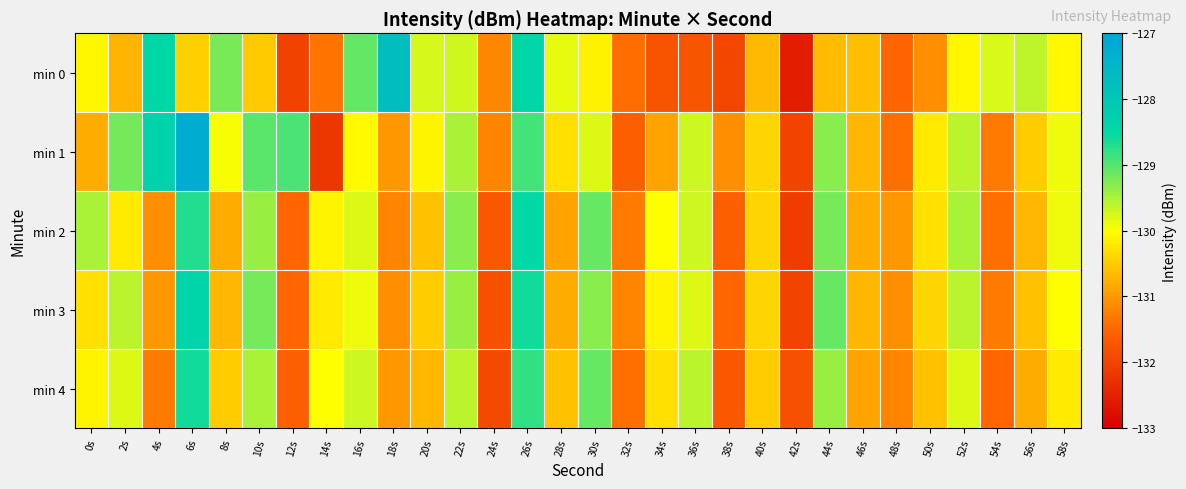

What is the total value across all series at 34s?

-653.0